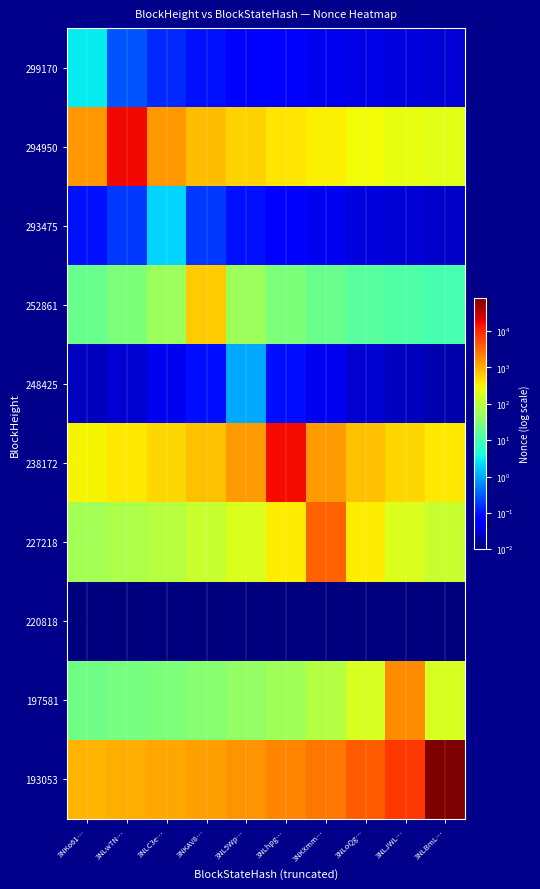

Which series has the largest total across all categories?

193053